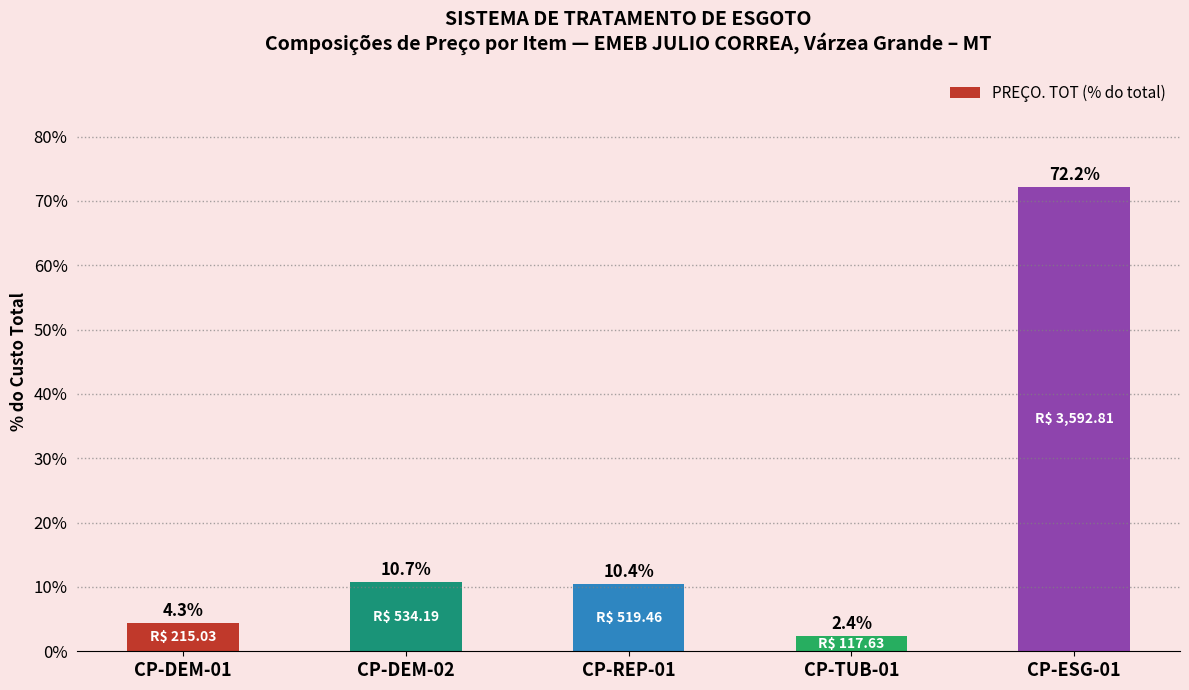

Where is the data nearest to the value 37?

CP-DEM-02